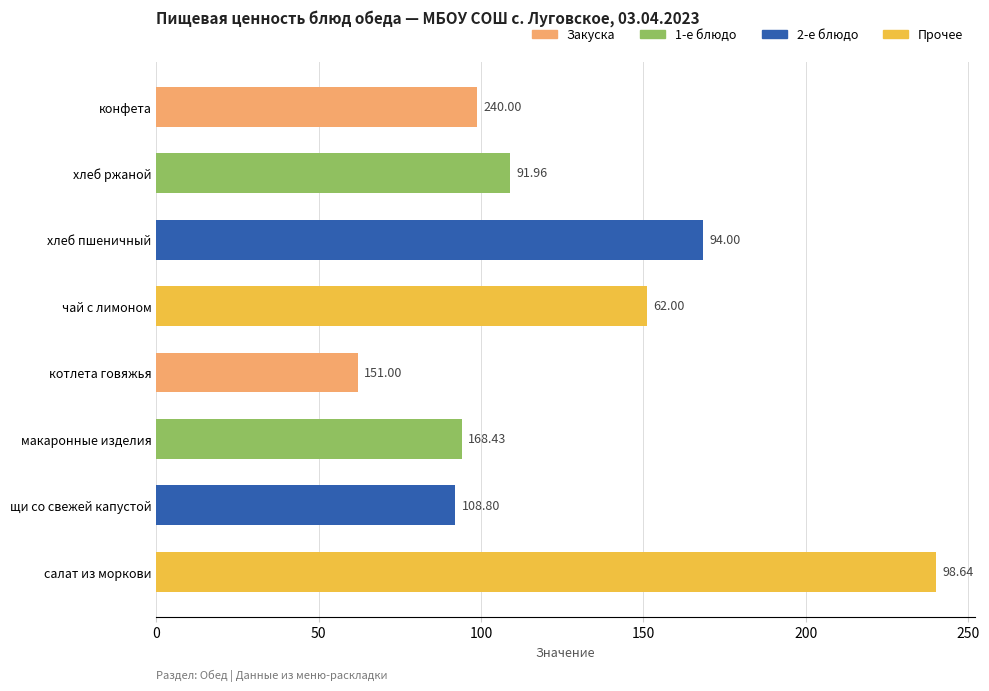

How many bars are there in total?

8